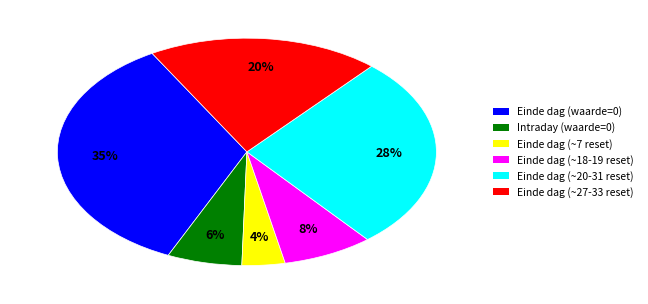

To the nearest percent, what is the difference between the largest and smallest slice percentages?

31%